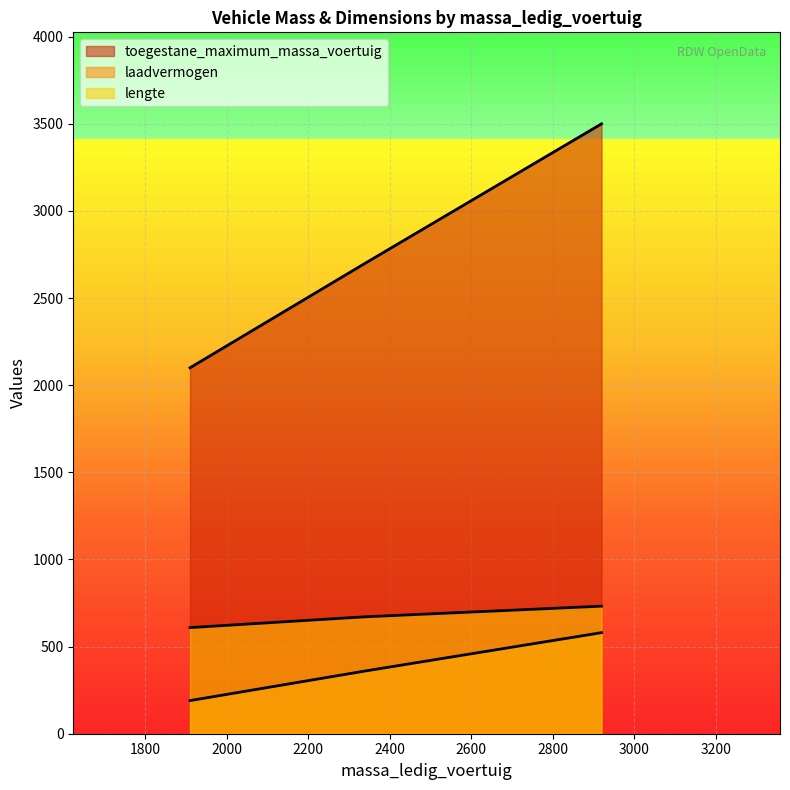

True or false: toegestane_maximum_massa_voertuig has more than 0 points higher than both neighbors.

False